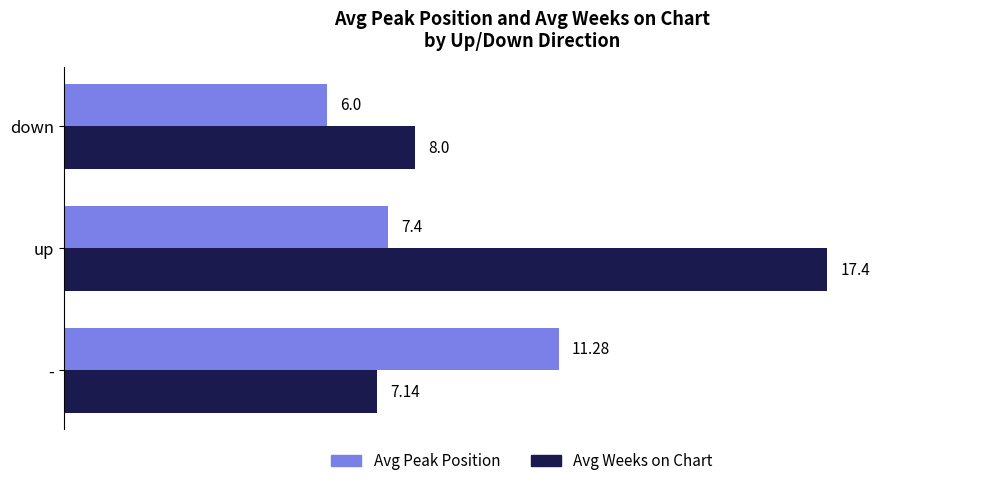

At which category is the sum across all series the highest?

up